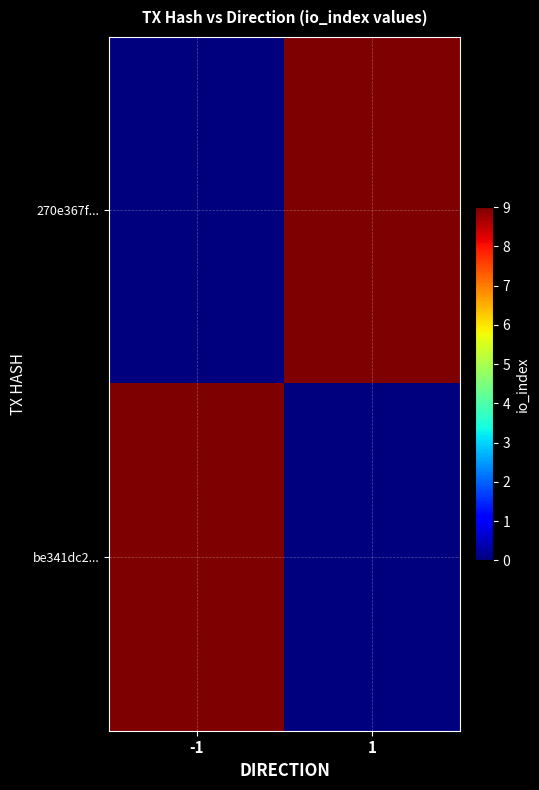

Which series changed the most between -1 and 1?

270e367f...